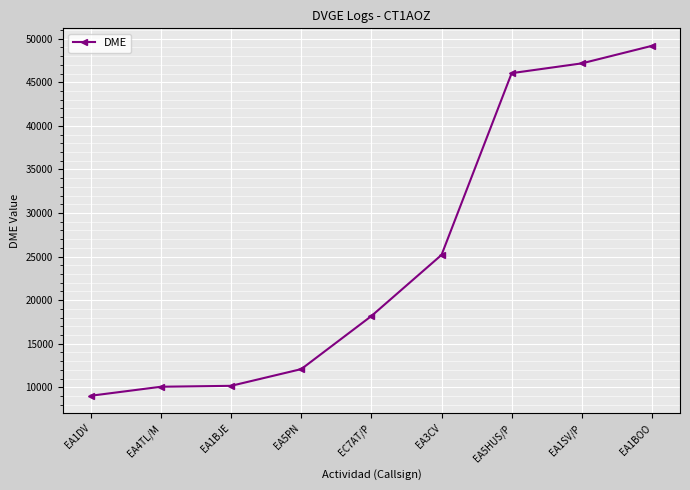

How many categories are shown in the chart?

9